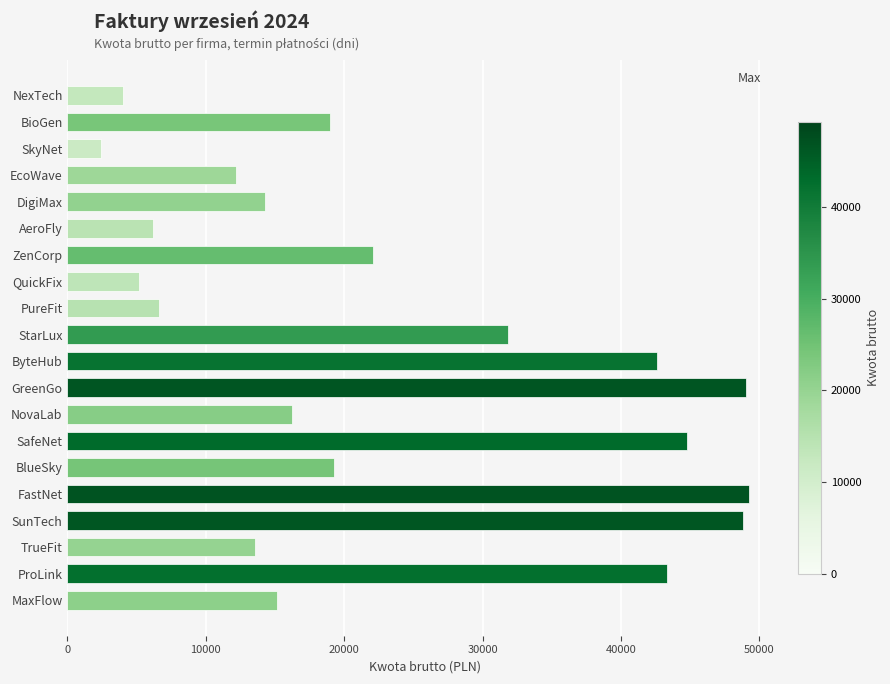

What is the approximate value at SafeNet?

44760